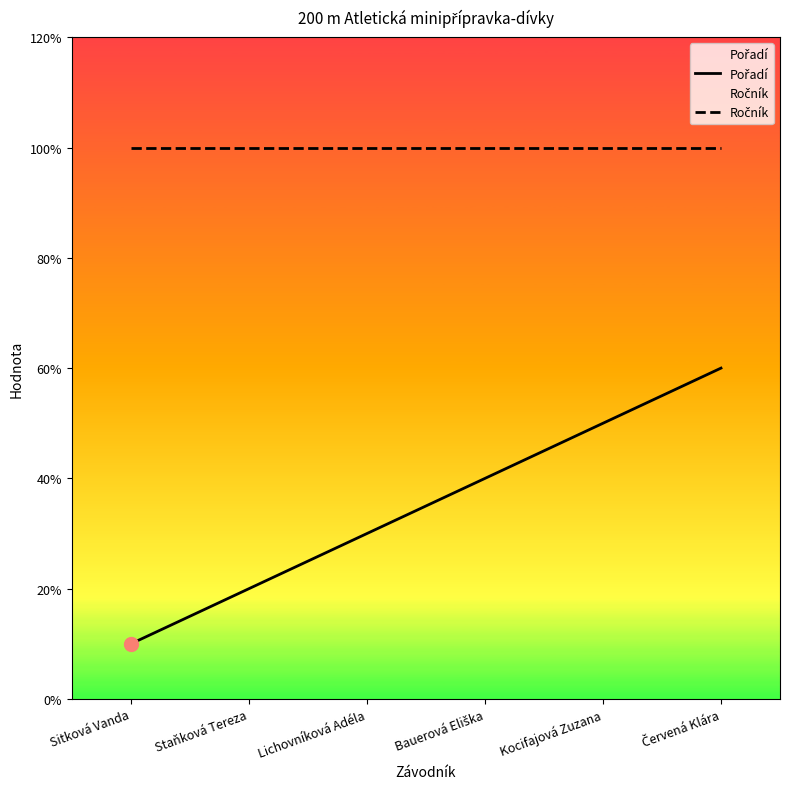

Reading right to left, list all the values displayed in this chart.

Pořadí: Červená Klára=6	Kocifajová Zuzana=5	Bauerová Eliška=4	Lichovníková Adéla=3	Staňková Tereza=2	Sitková Vanda=1
Ročník: Červená Klára=10	Kocifajová Zuzana=10	Bauerová Eliška=10	Lichovníková Adéla=10	Staňková Tereza=10	Sitková Vanda=10